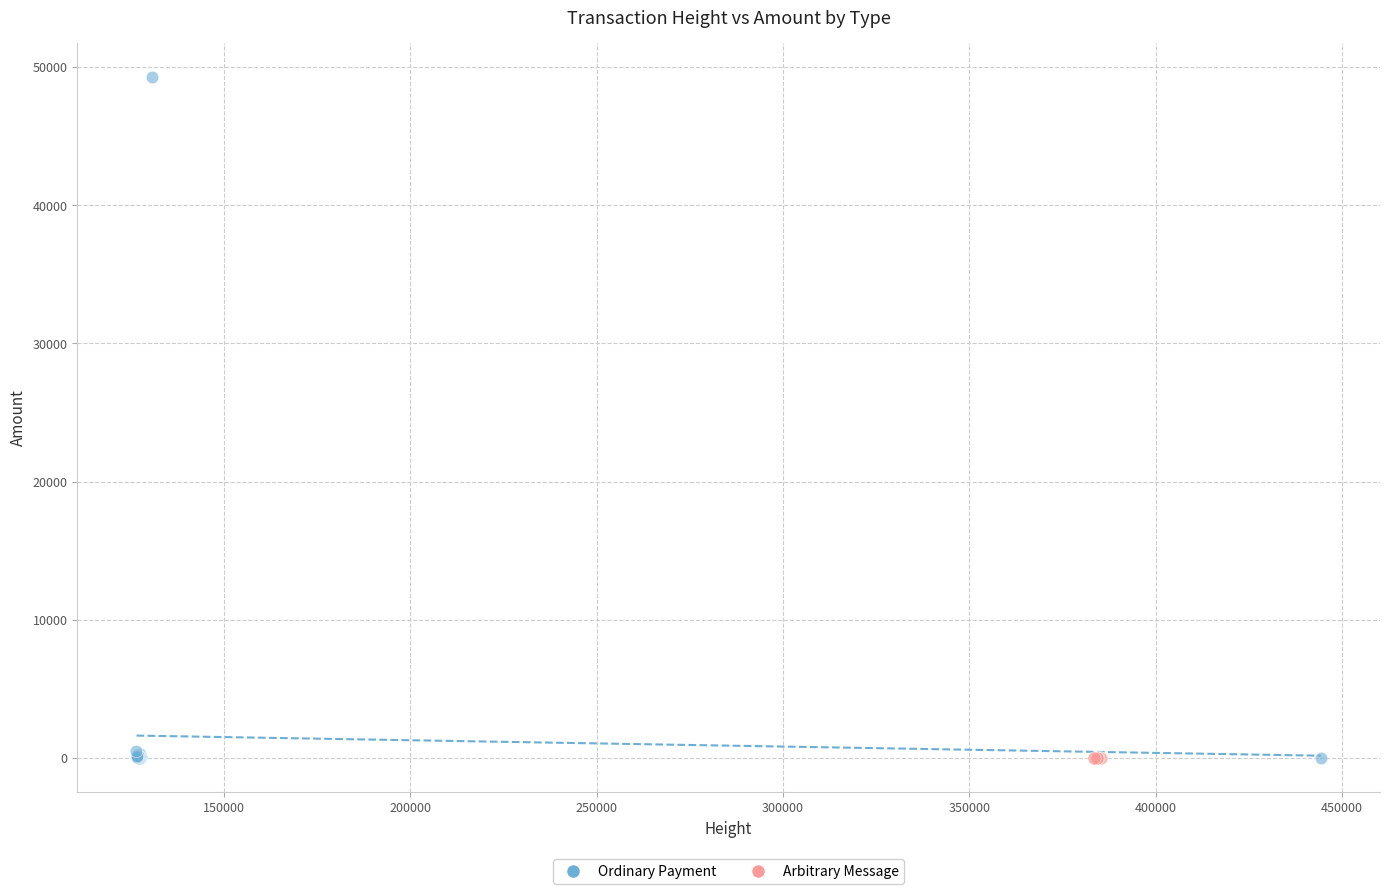

Which series reaches the maximum Y coordinate?

Ordinary Payment